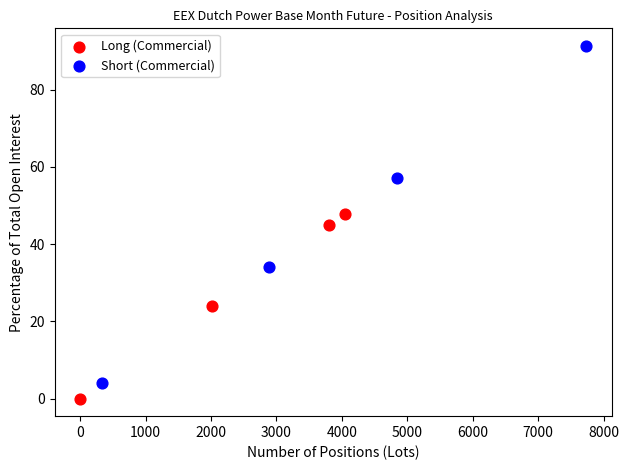

Which series has the largest Y range (max minus min)?

Short (Commercial)